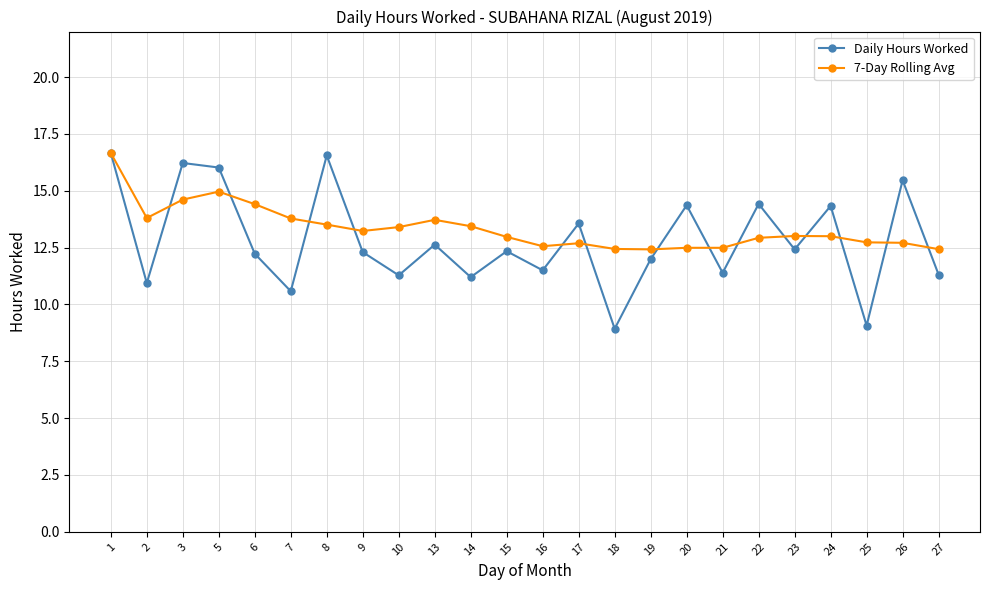

Which series has the largest total across all categories?

7-Day Rolling Avg